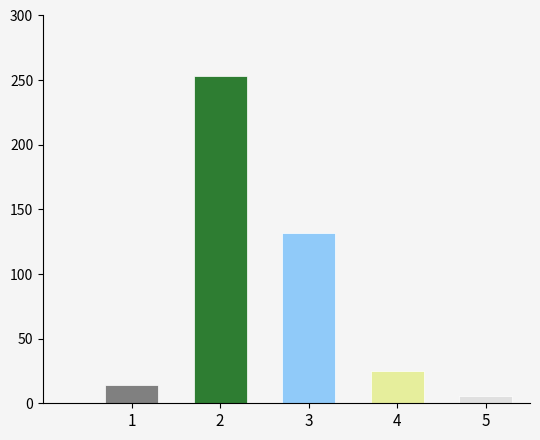

What is the difference between the second highest and second lowest values?

118